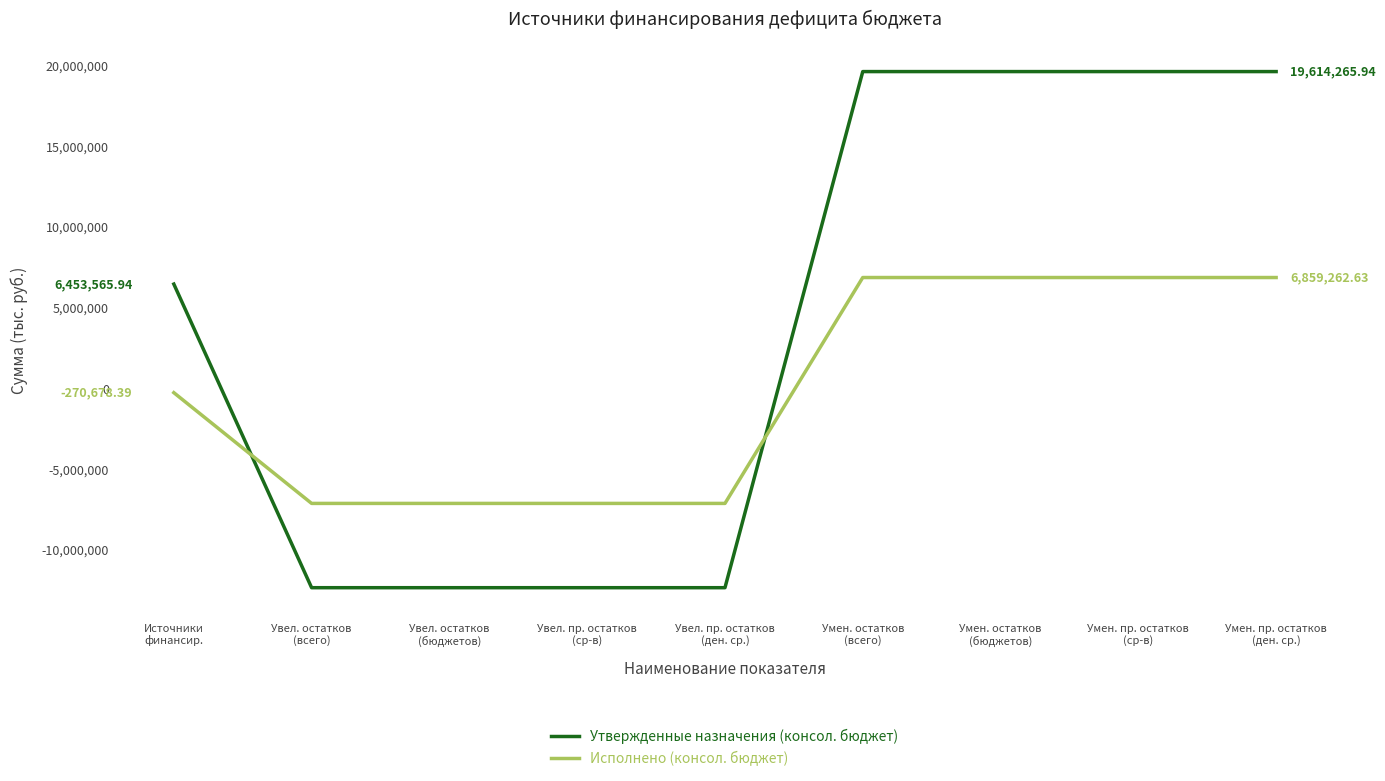

What is the difference between the second highest and minimum values in the Утвержденные назначения (консол. бюджет) series?

31963901.9